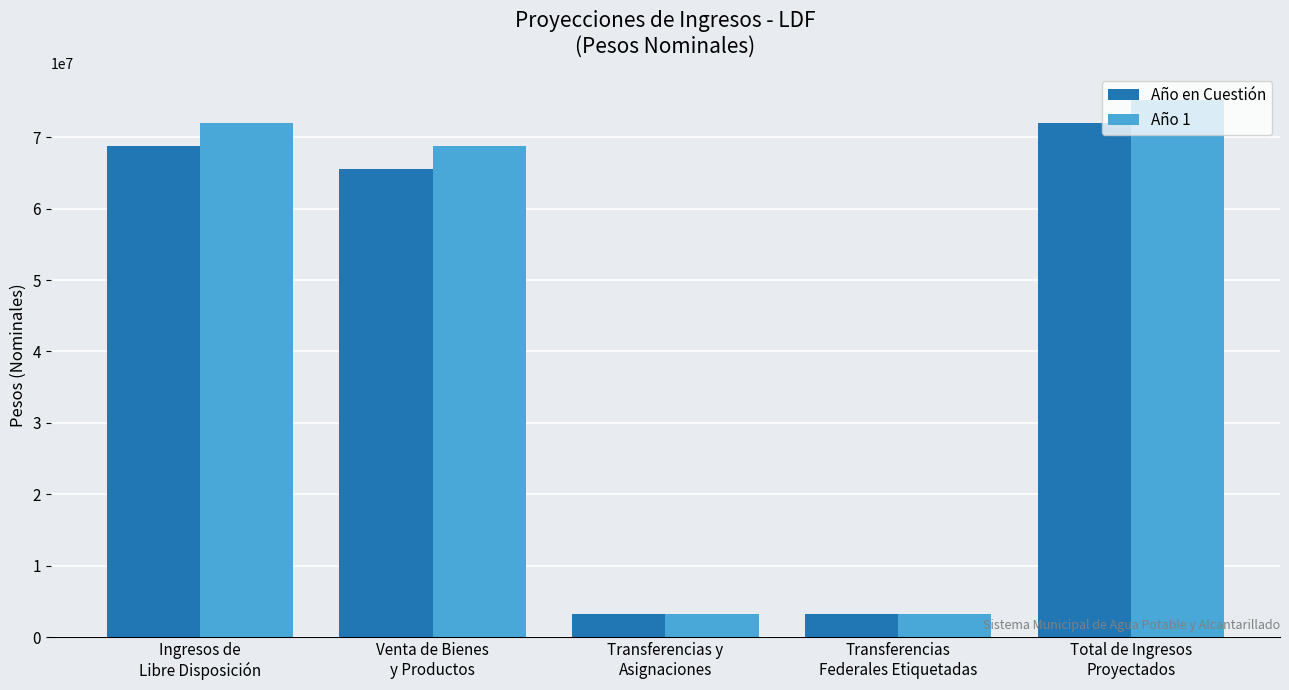

Is the value of Año 1 at Venta de Bienes
y Productos greater than the value of Año en Cuestión at Total de Ingresos
Proyectados?

No